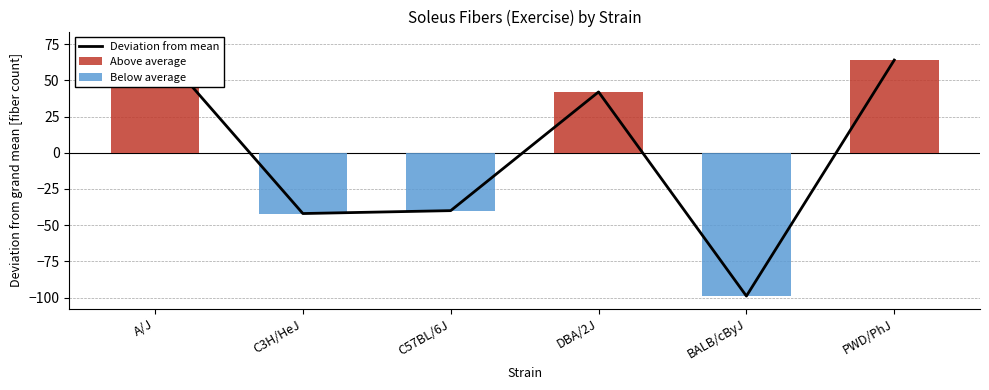

At which category is the sum across all series the highest?

A/J